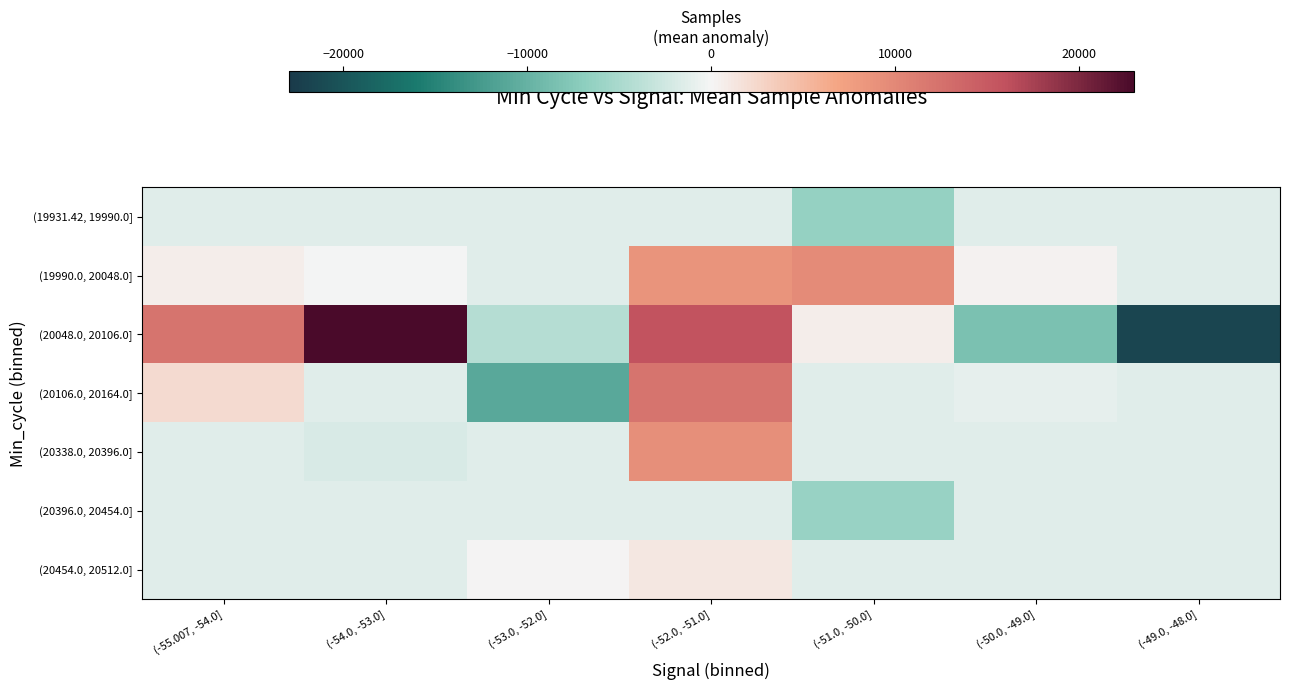

Which series has the largest total across all categories?

(20048.0, 20106.0]